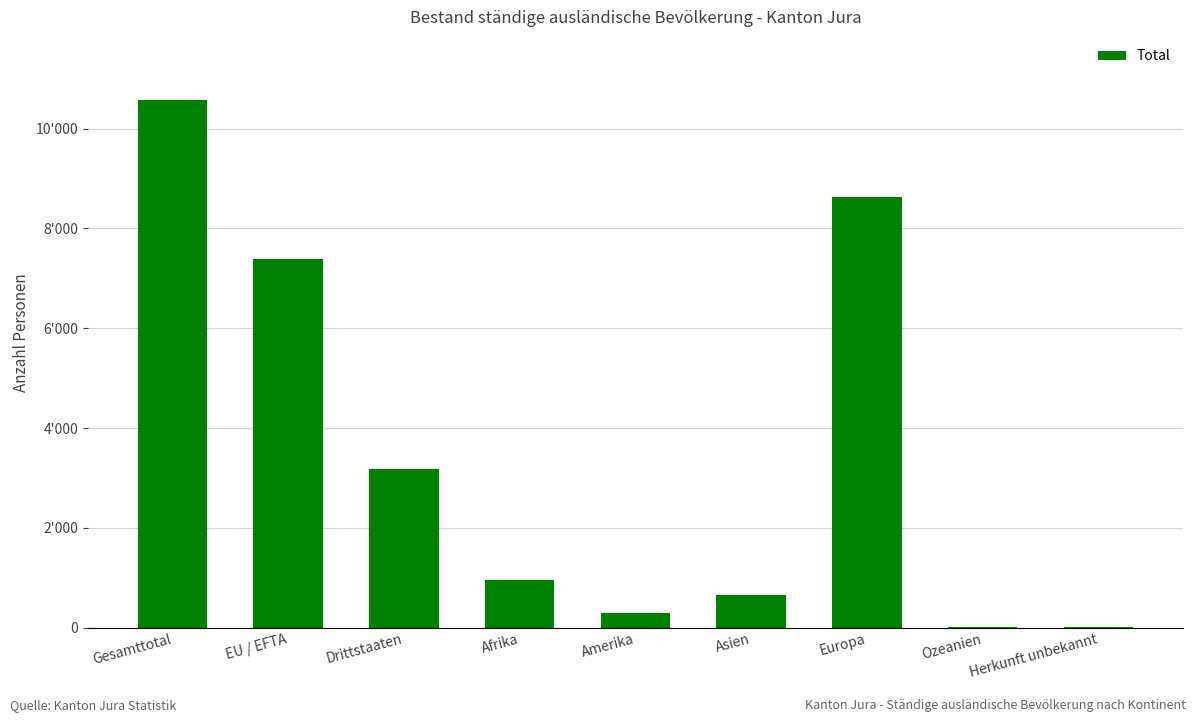

What is the approximate value at Afrika, to the nearest 10?

960